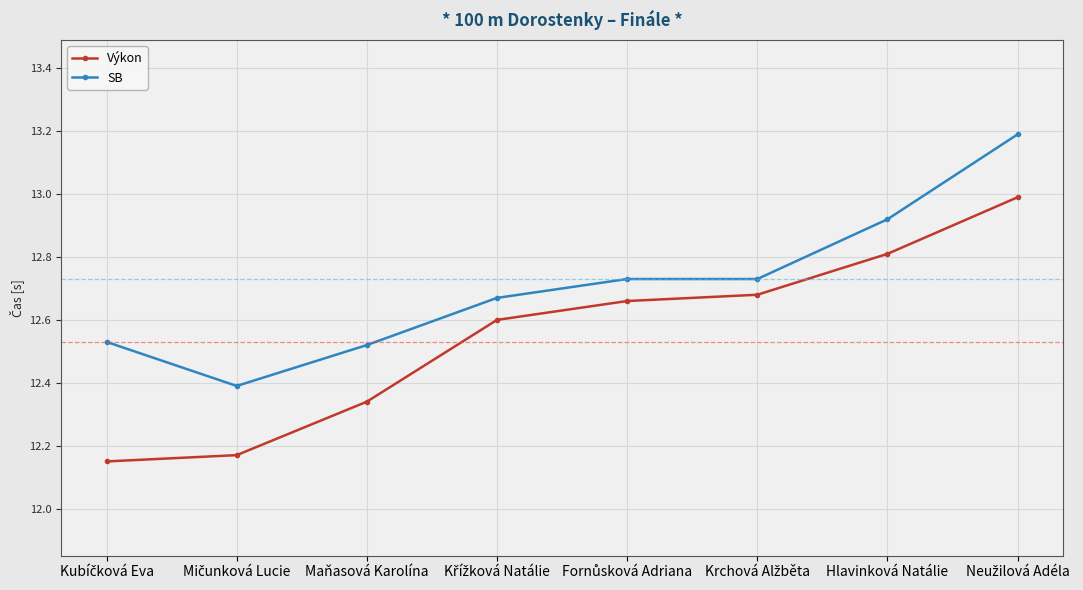

True or false: Výkon has a value of 3.8 at Hlavinková Natálie.

False